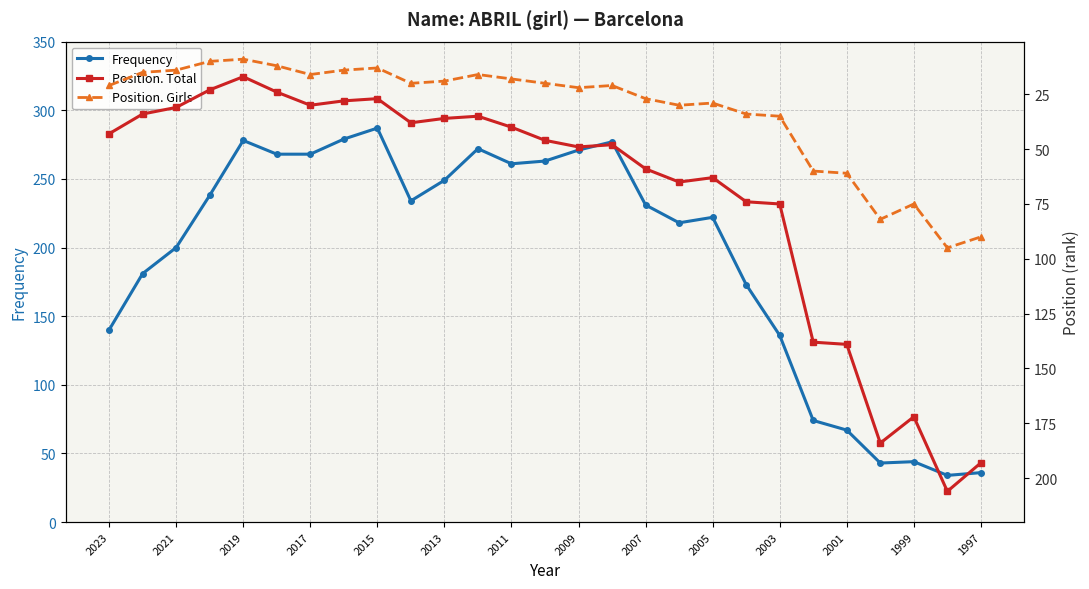

Where is the first local maximum for Frequency?

2019